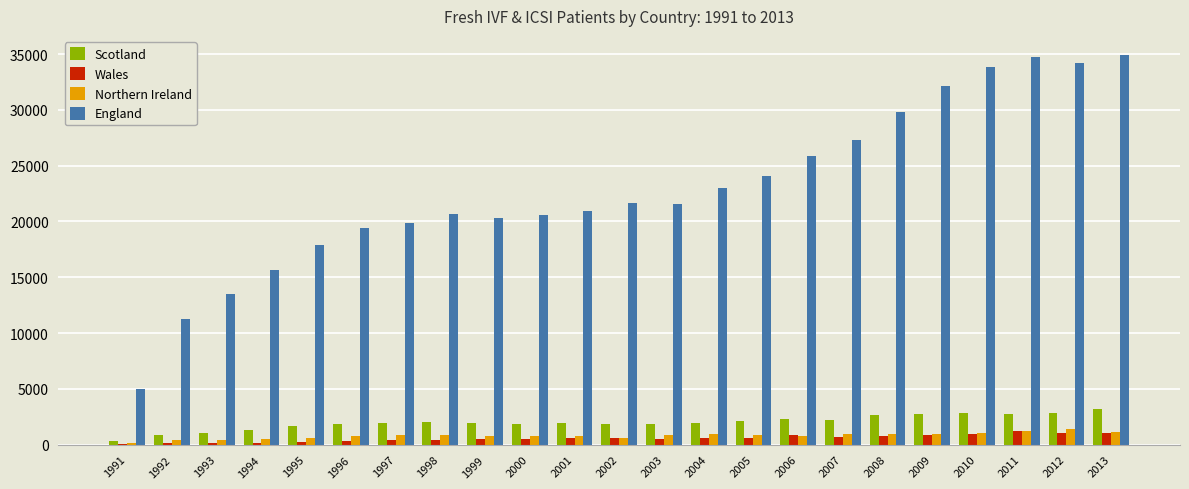

Which series has the widest spread of values?

England